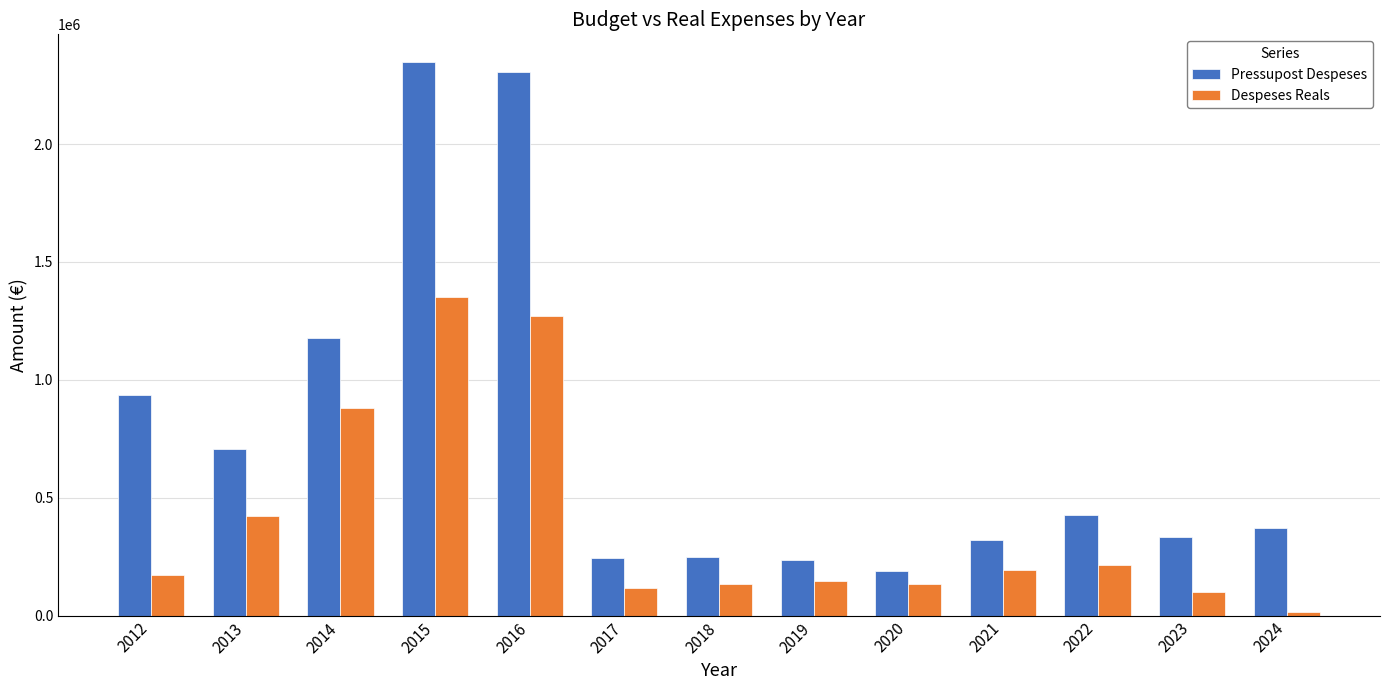

What is the total value across all series at 2014?

2055484.4